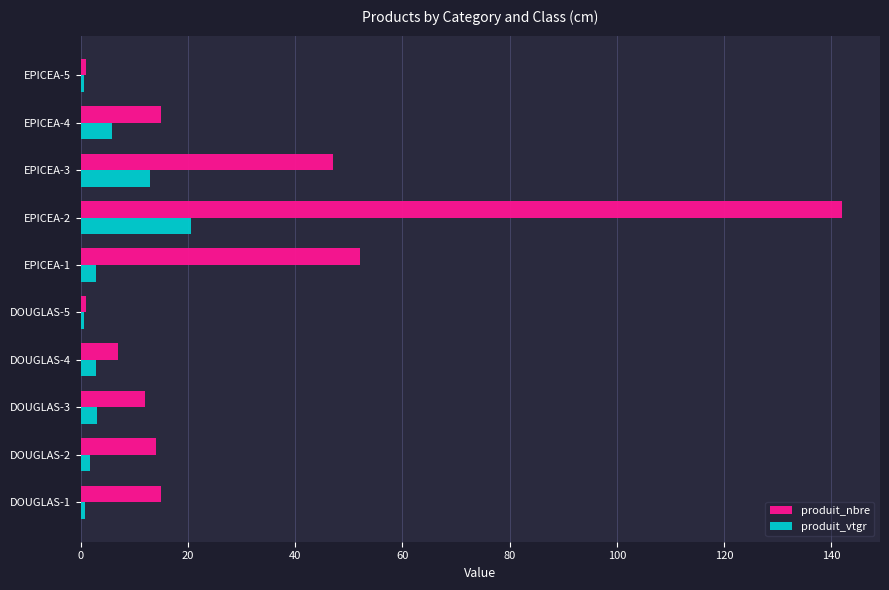

Rank the series by their maximum value, from highest to lowest.

produit_nbre, produit_vtgr